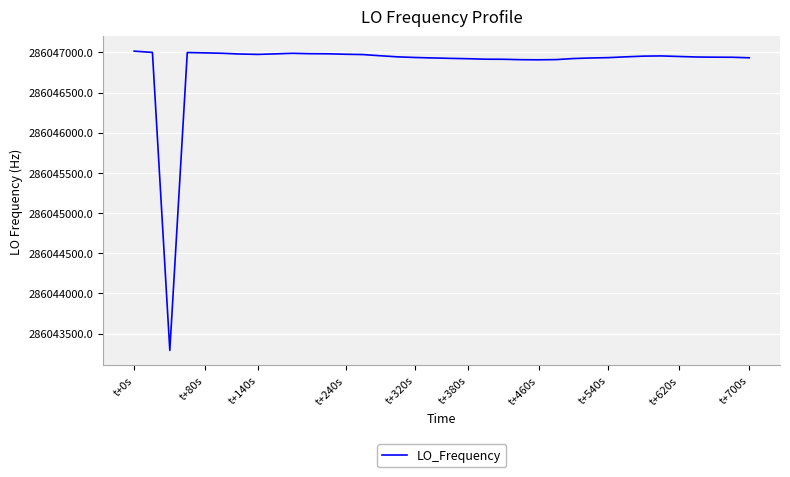

What is the minimum value shown in the chart?

286043290.6